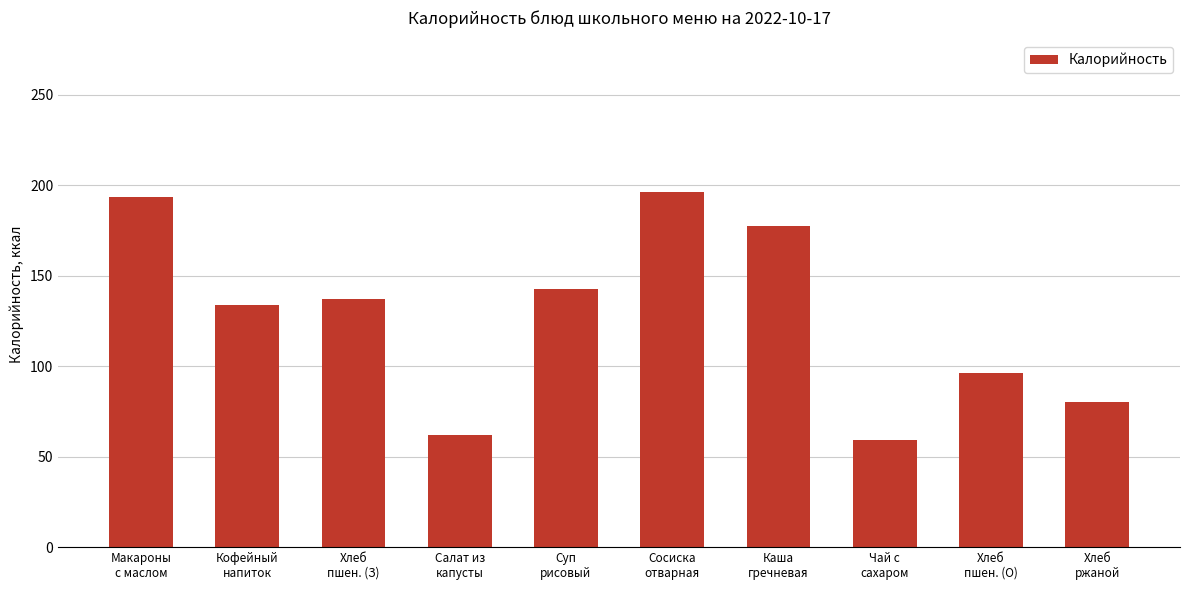

What is the change in value from Салат из
капусты to Хлеб
ржаной?

+18.0